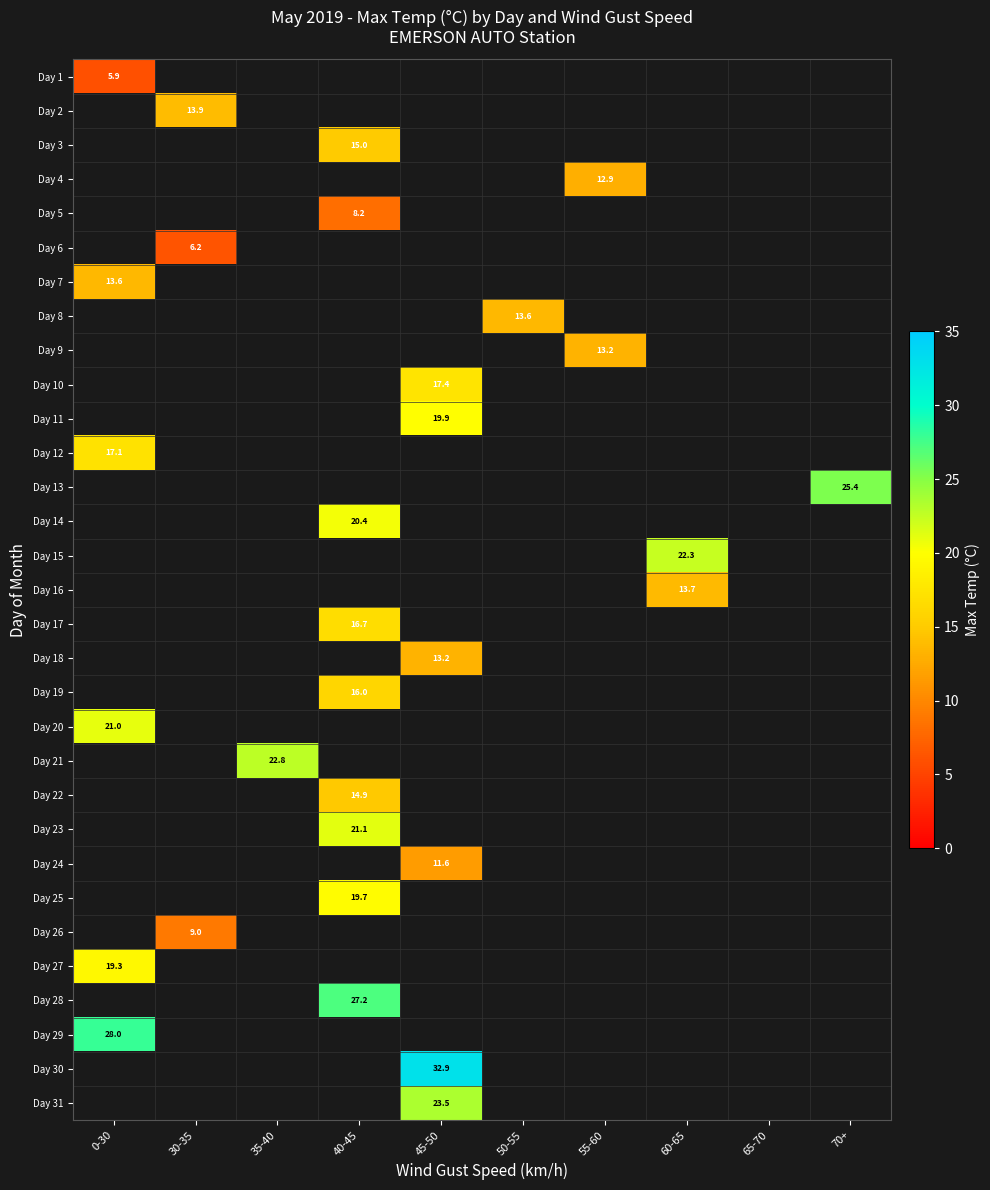

Is it true that Day 27 equals 13.0 at 0-30?

False